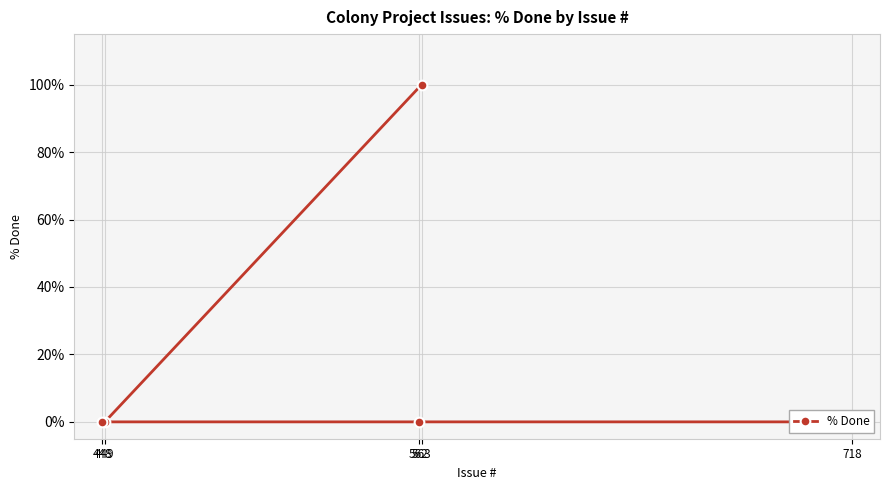

How many data points are above 0?

1